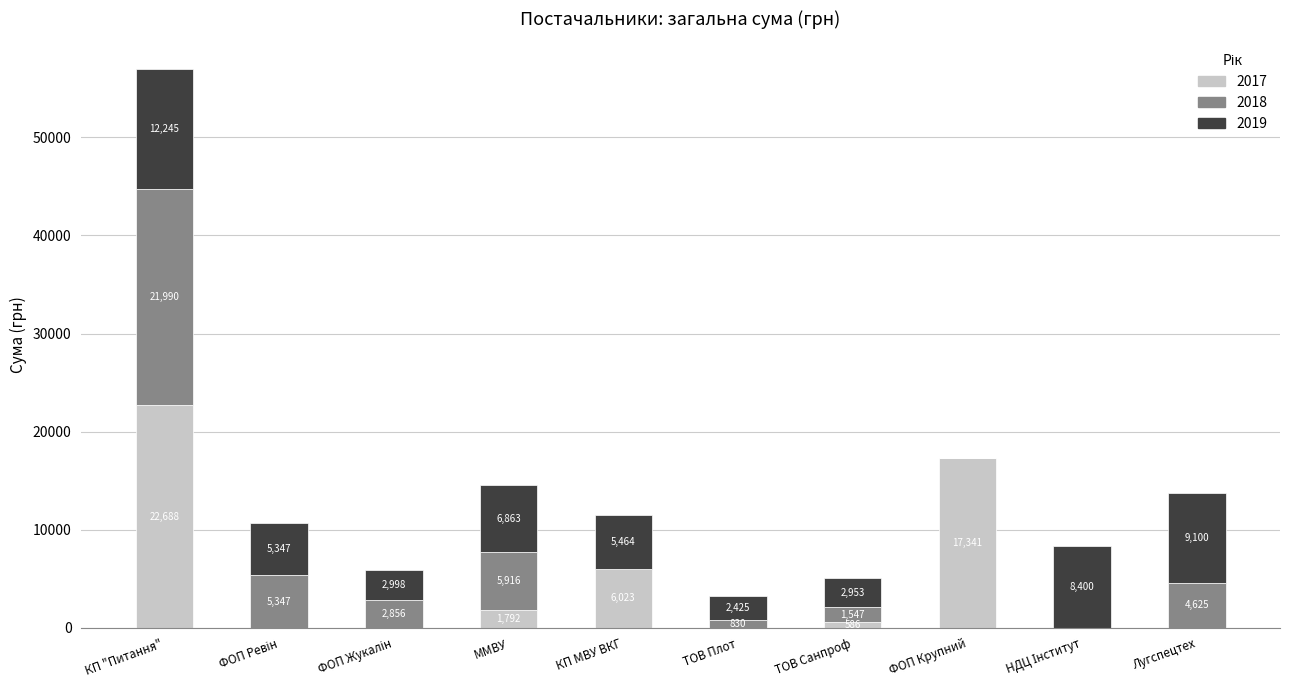

Where does the 2017 series first go above 586?

КП "Питання"